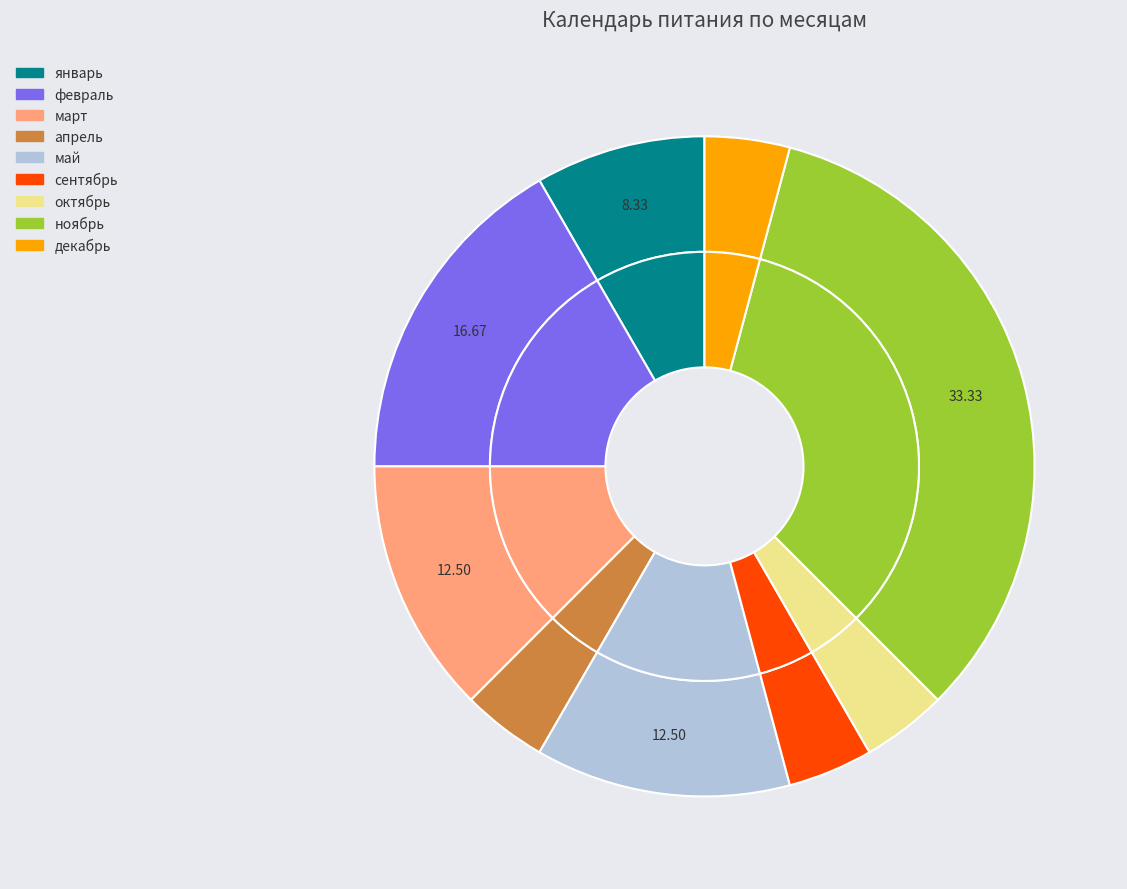

Is there a majority slice in this chart?

No